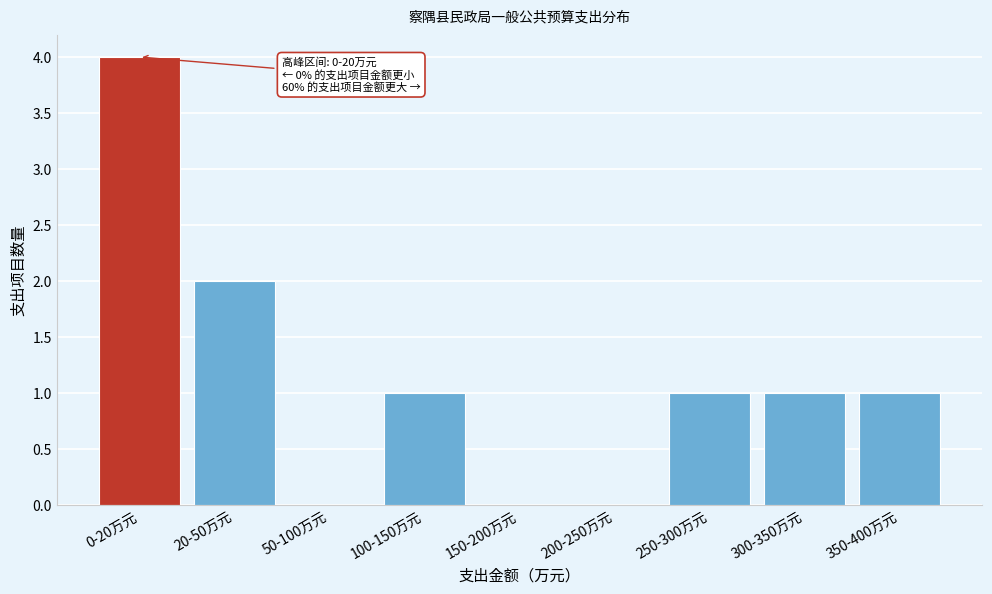

Reading left to right, list all the values displayed in this chart.

0-20万元=4	20-50万元=2	50-100万元=0	100-150万元=1	150-200万元=0	200-250万元=0	250-300万元=1	300-350万元=1	350-400万元=1